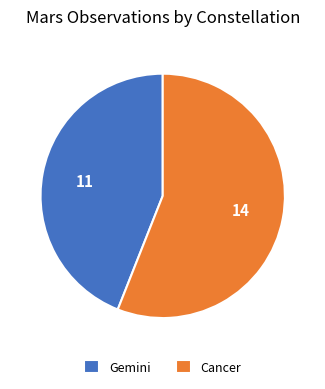

Which slice represents more than half of the pie?

Cancer